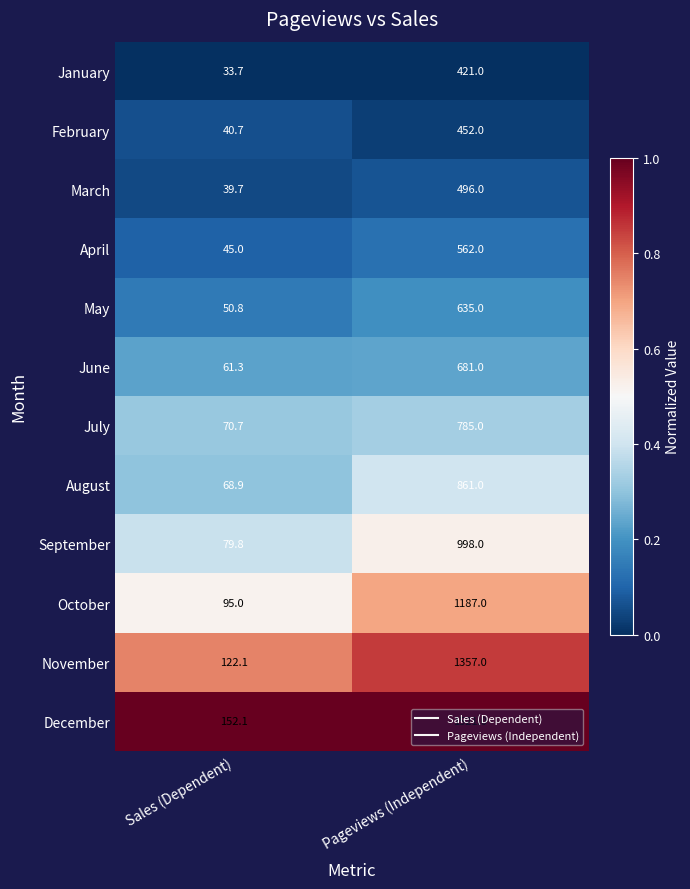

Which series has the widest spread of values?

December